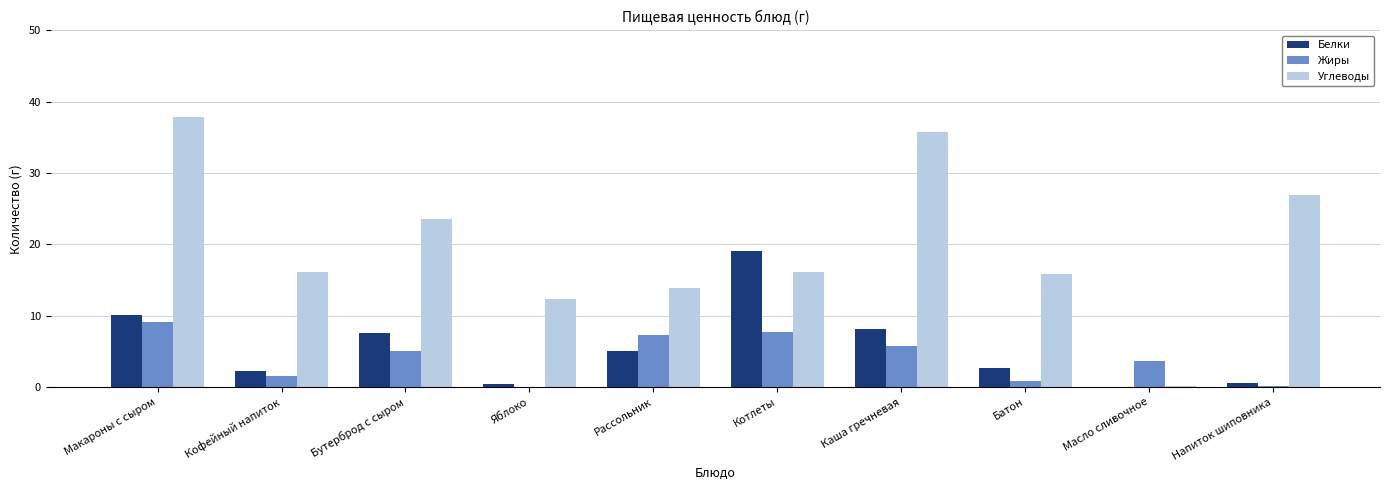

True or false: Белки has a value of 10.1 at Макароны с сыром.

True